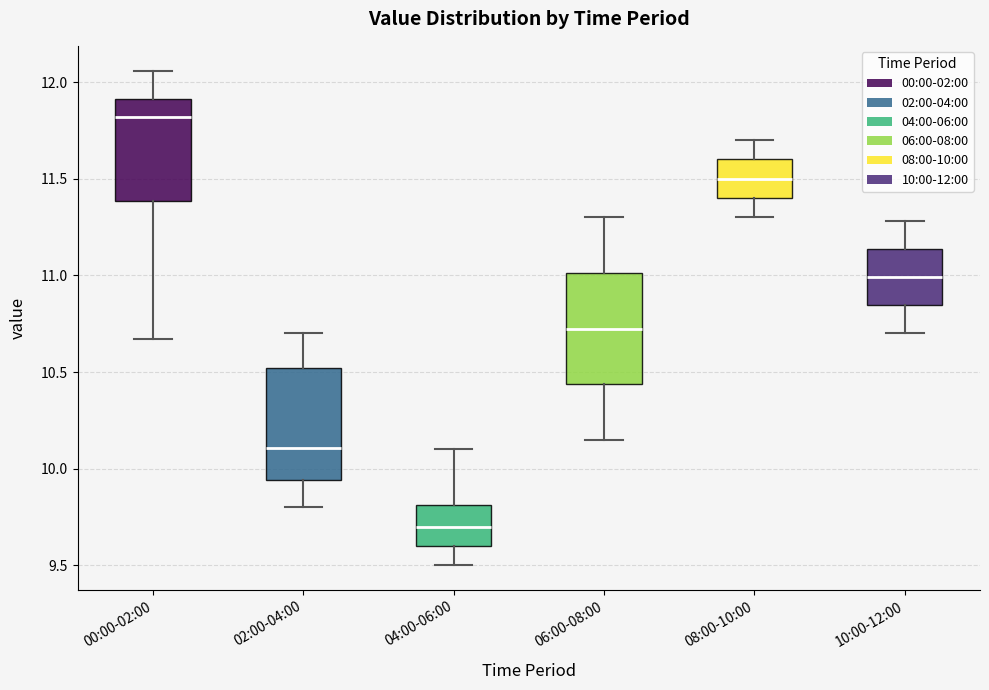

Reading left to right, read every box against the y-axis: the position of its median line, the range the box covers, and the ends of its whiskers. The values are not printed on the chart, so give them approximately, as read against the axis.

00:00-02:00: median 11.80, box 11.40 to 11.90, whiskers 10.65 to 12.05
02:00-04:00: median 10.10, box 9.95 to 10.50, whiskers 9.80 to 10.70
04:00-06:00: median 9.70, box 9.60 to 9.80, whiskers 9.50 to 10.10
06:00-08:00: median 10.75, box 10.45 to 11.00, whiskers 10.15 to 11.30
08:00-10:00: median 11.50, box 11.40 to 11.60, whiskers 11.30 to 11.70
10:00-12:00: median 11.00, box 10.85 to 11.15, whiskers 10.70 to 11.30